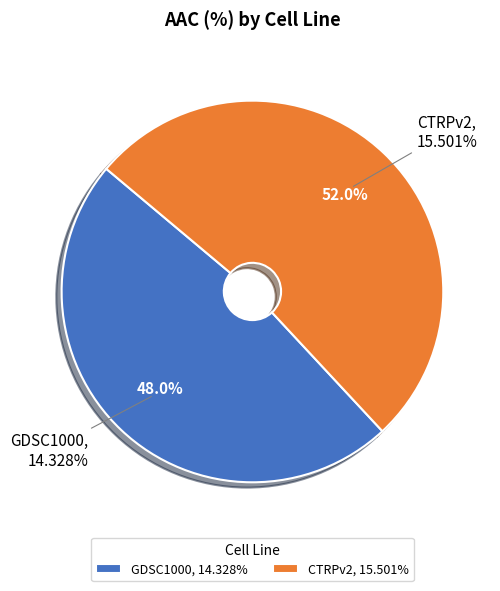

Which category has the biggest portion of the pie?

CTRPv2